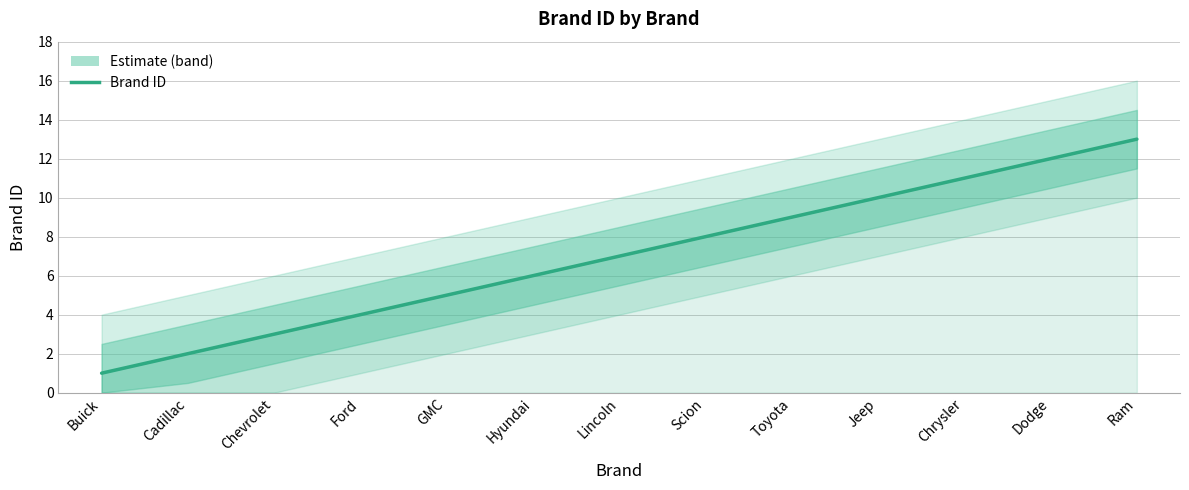

How many data points are above 7?

6